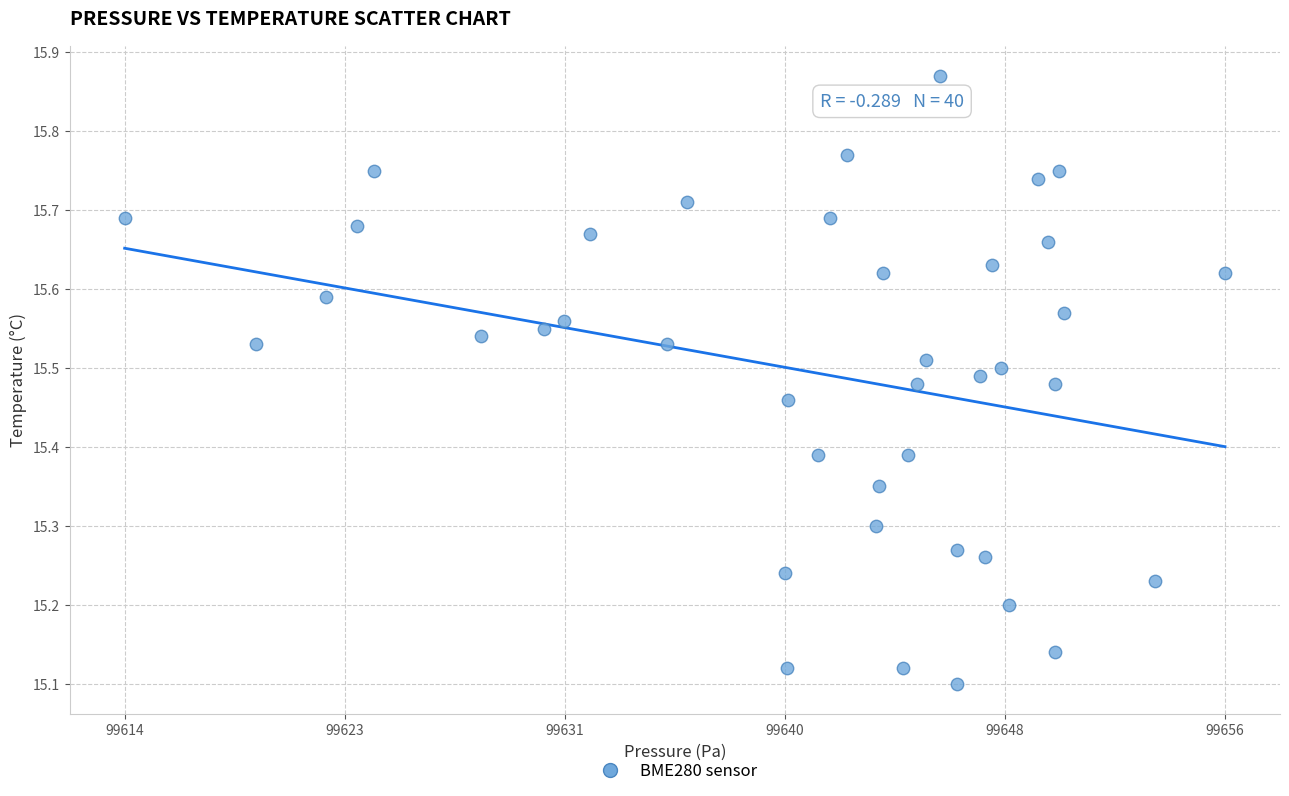

What is the range of Y values (max minus min)?

0.8